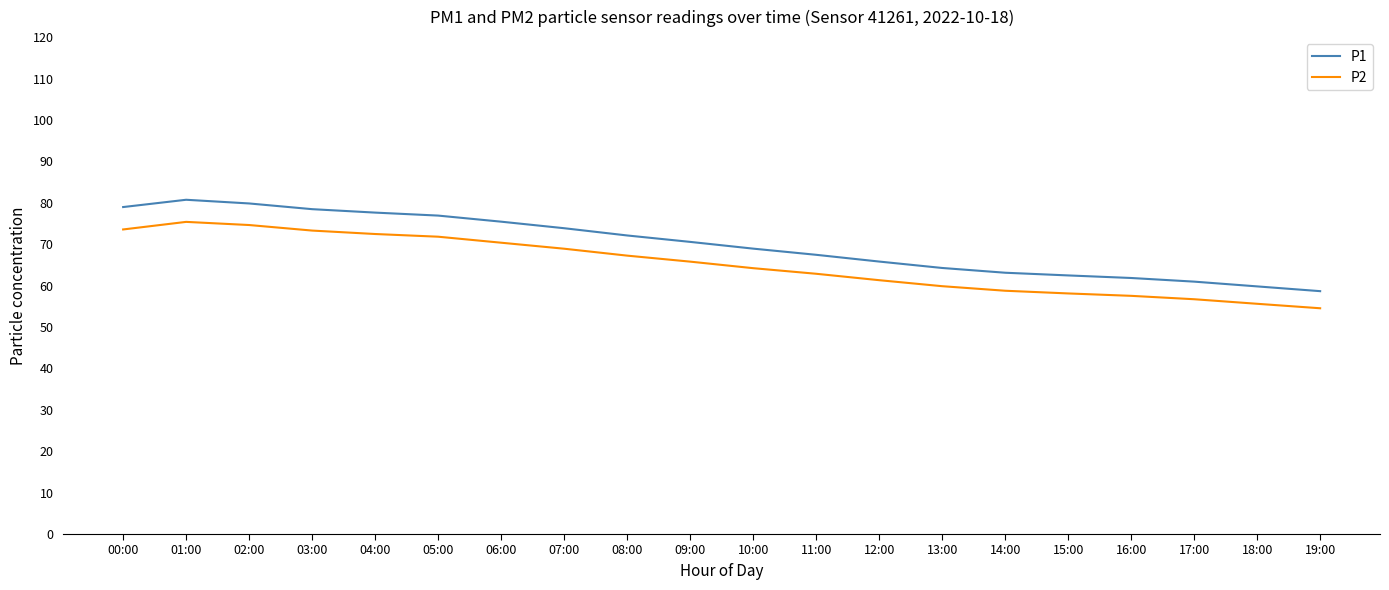

What are all the series names shown in the legend?

P1, P2